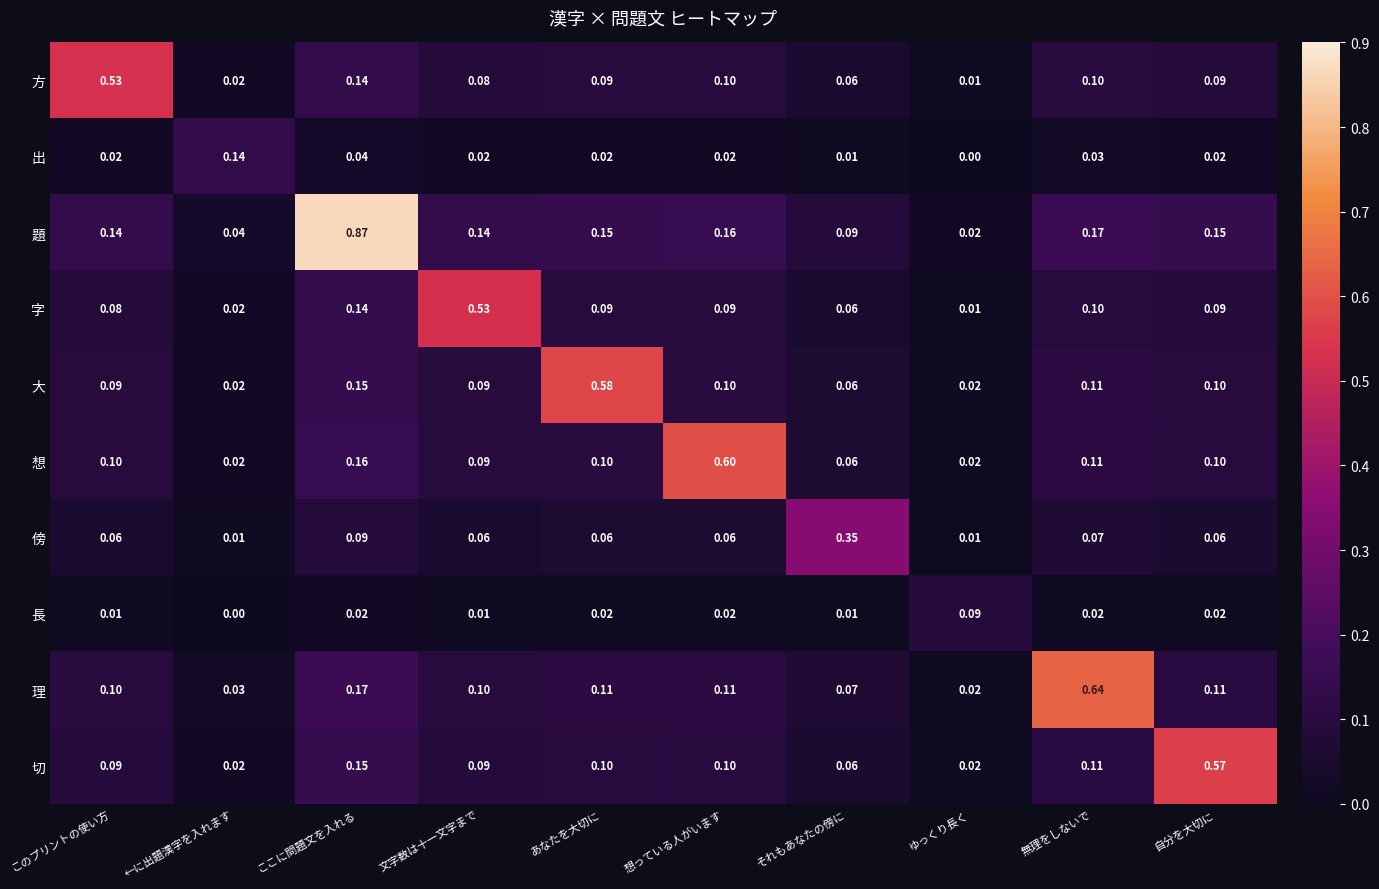

Which series has the largest total across all categories?

題